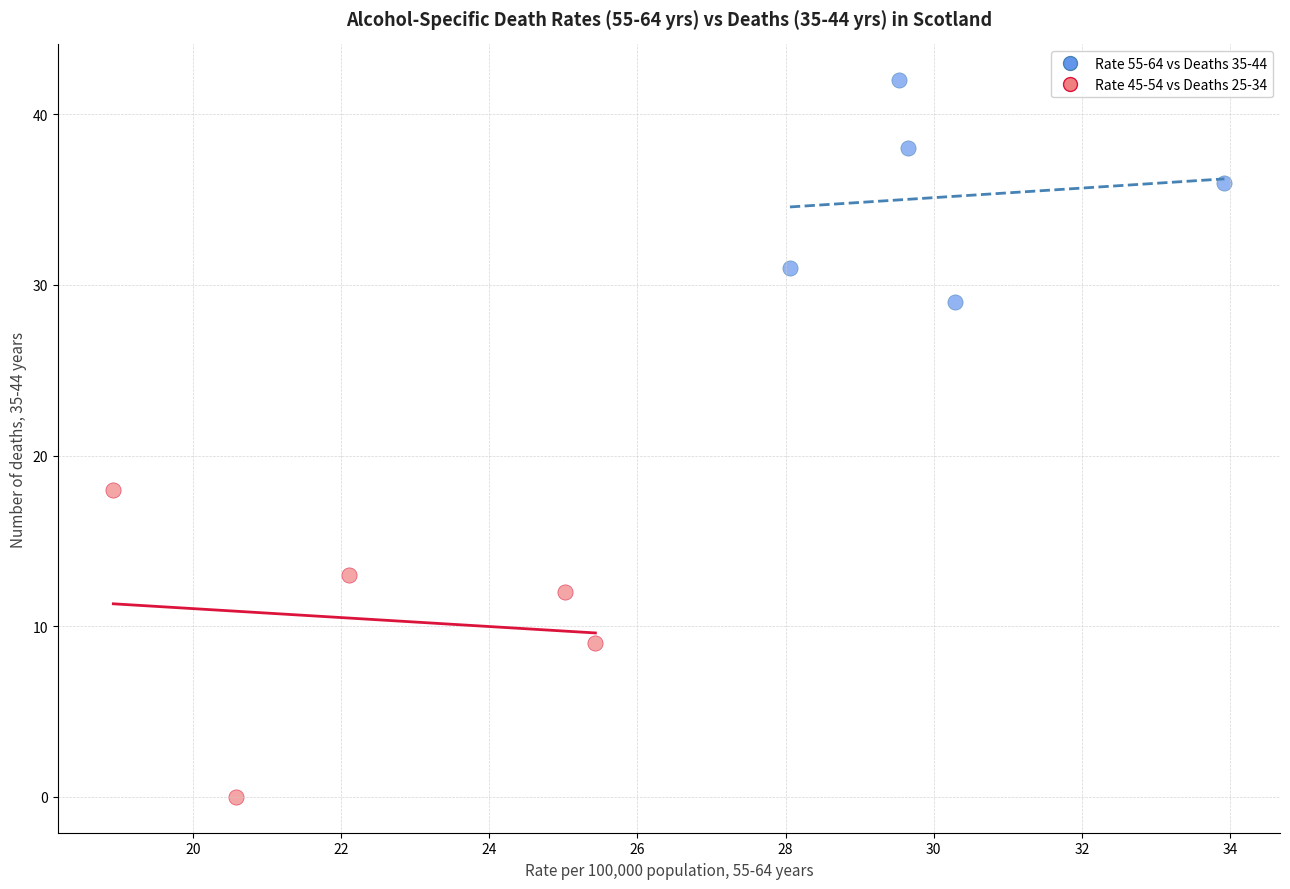

Which series reaches the maximum Y coordinate?

Rate 55-64 vs Deaths 35-44